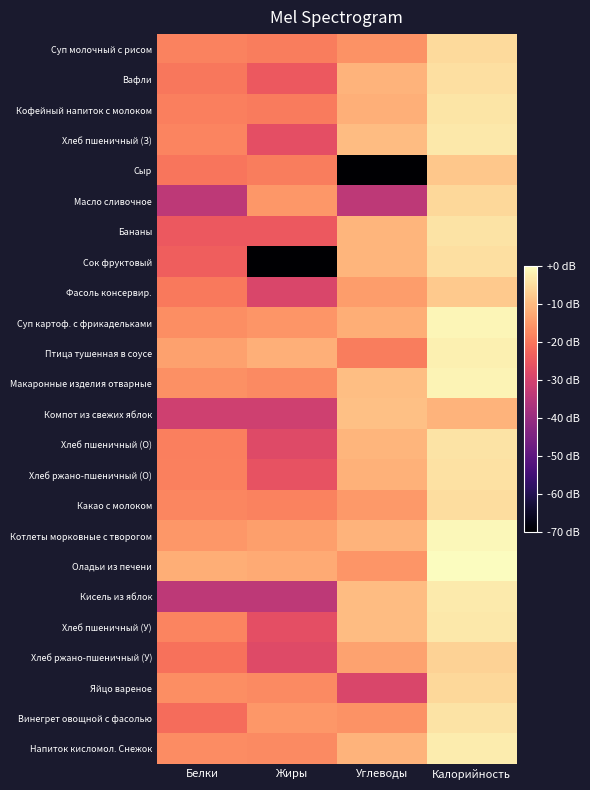

What is the difference between the highest and lowest values at Калорийность?

11.0